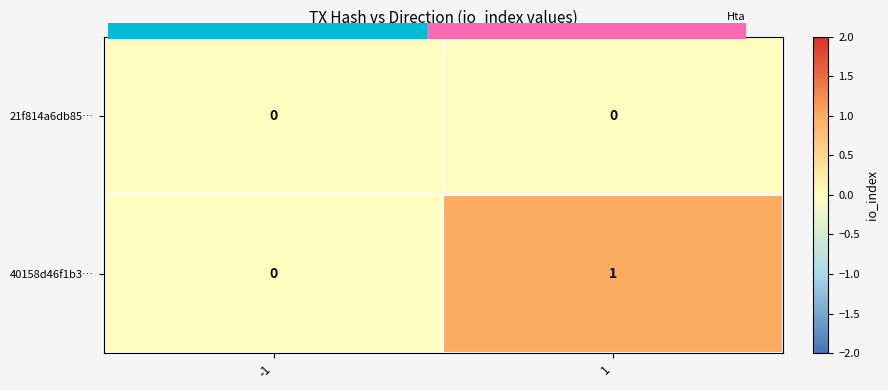

What is the total value across all series at 1?

1